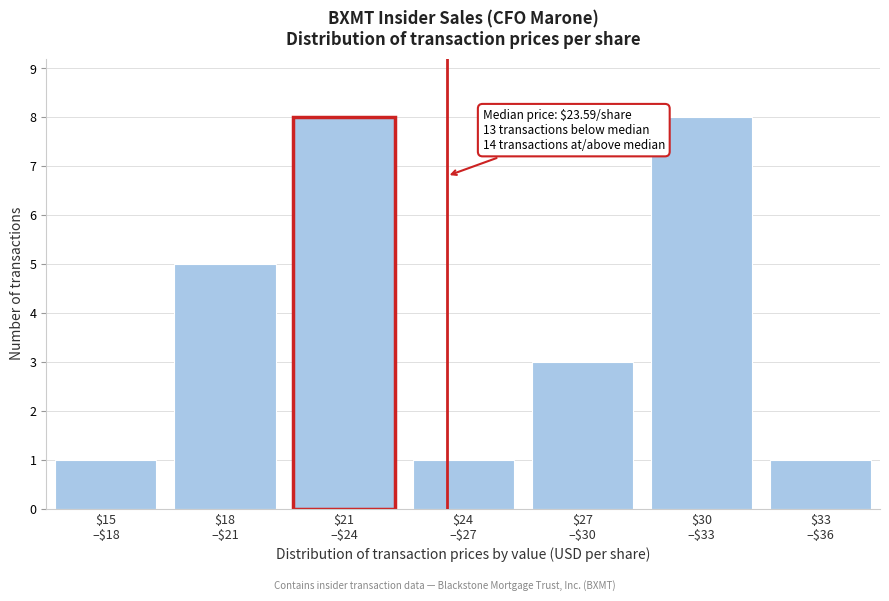

Reading right to left, extract all data points from this chart.

1	8	3	1	8	5	1